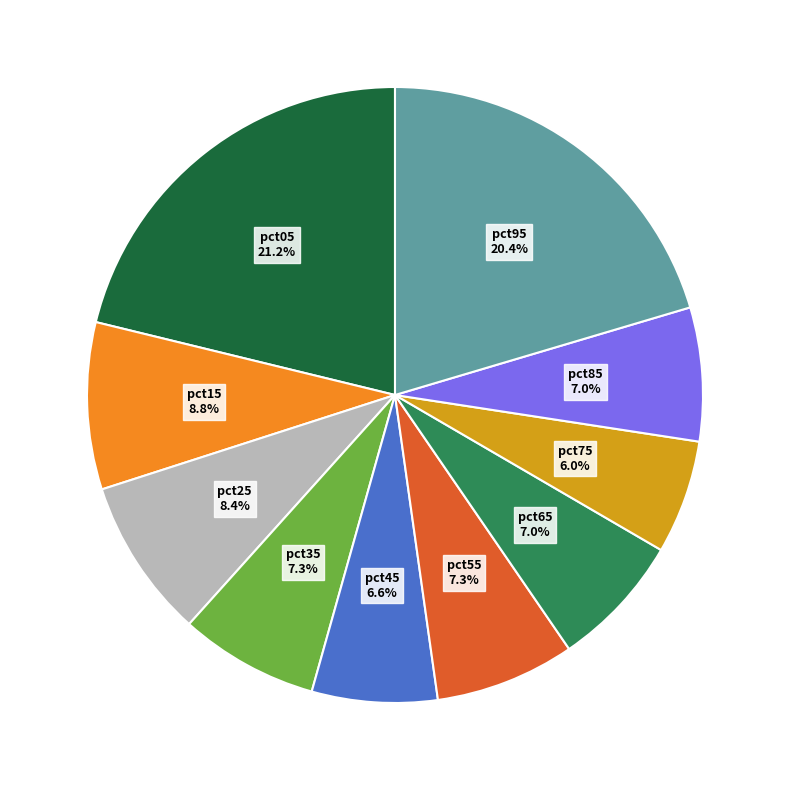

Does pct05 account for over 50% of the chart?

No